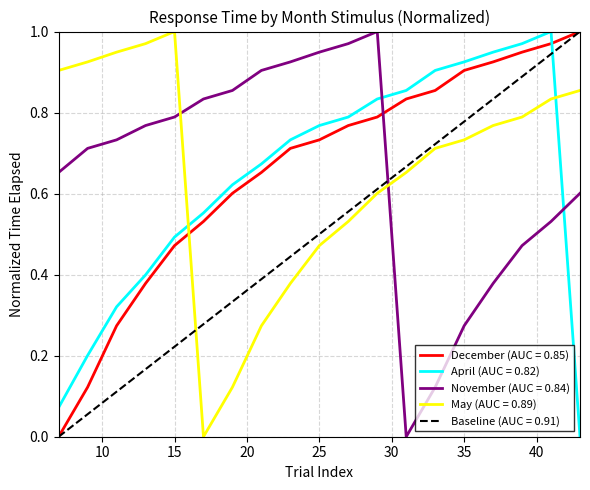

True or false: April has a value of 0.9 at 31.

True